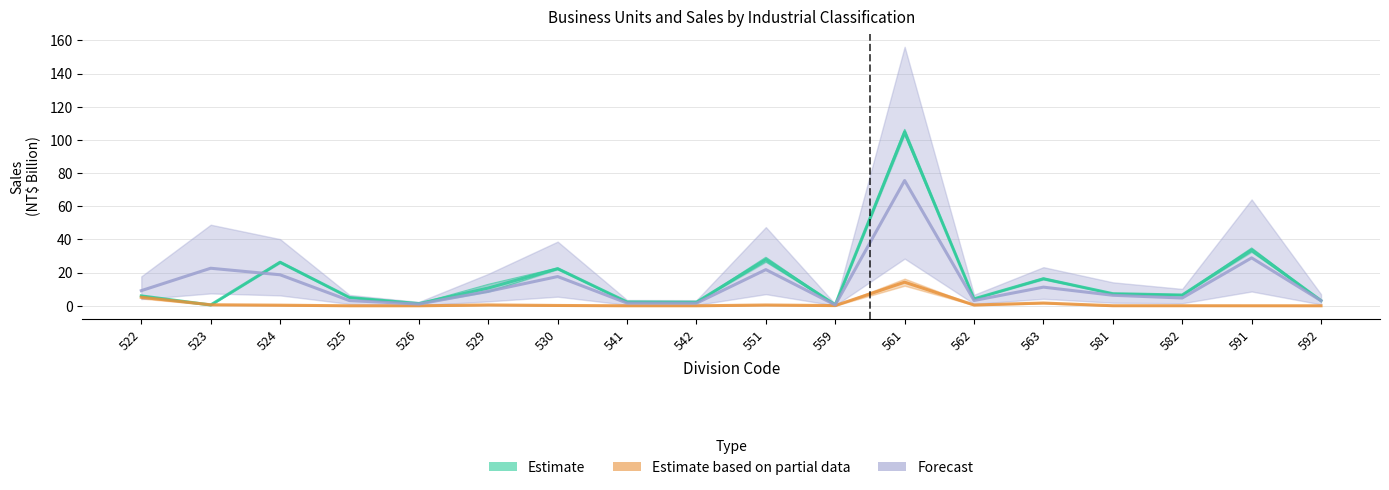

True or false: Forecast has a value of 15.9 at 591.

False